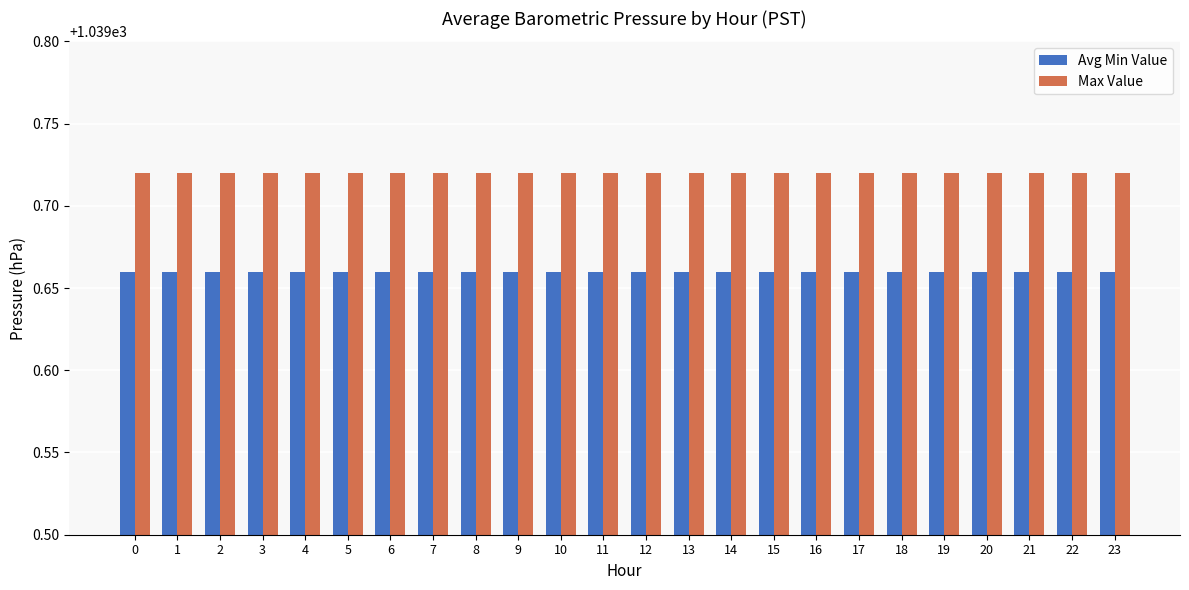

What are all the series names shown in the legend?

Avg Min Value, Max Value